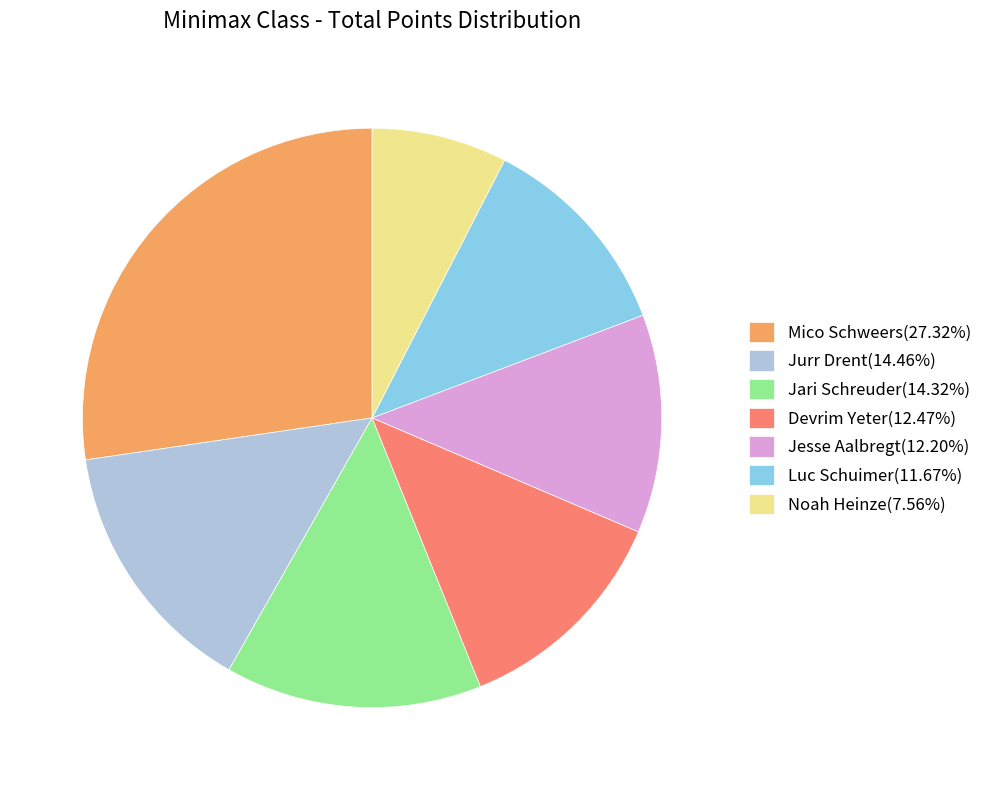

Is the sum of Jari Schreuder(14.32%) and Jurr Drent(14.46%) greater than half?

No